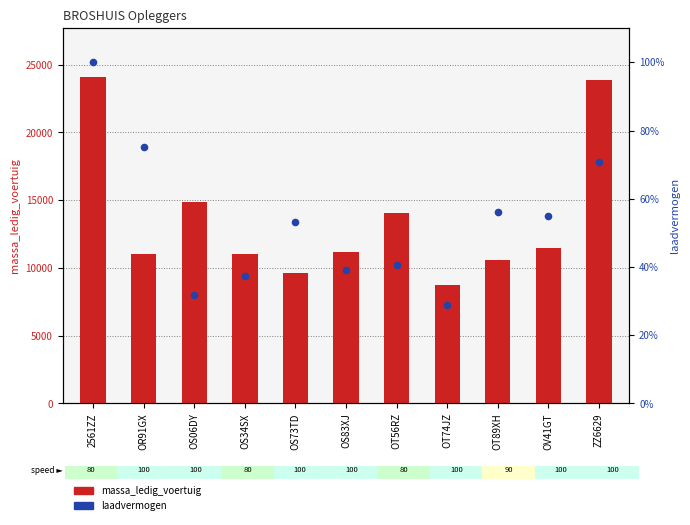

Is the value of massa_ledig_voertuig at OT74JZ greater than the value of laadvermogen at OR91GX?

Yes